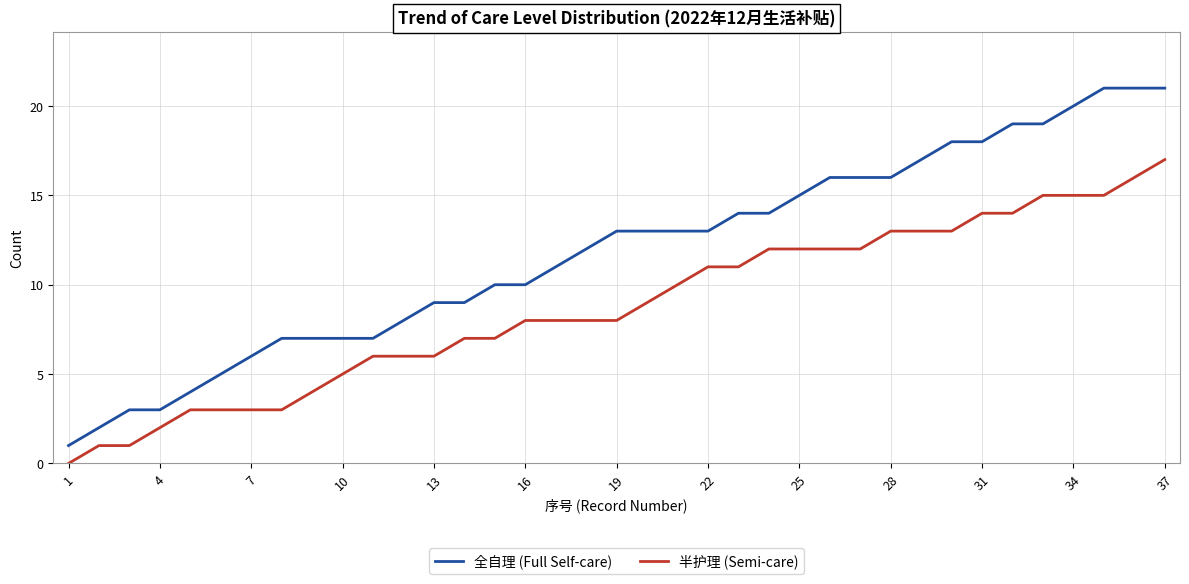

How many series are shown in this chart?

2